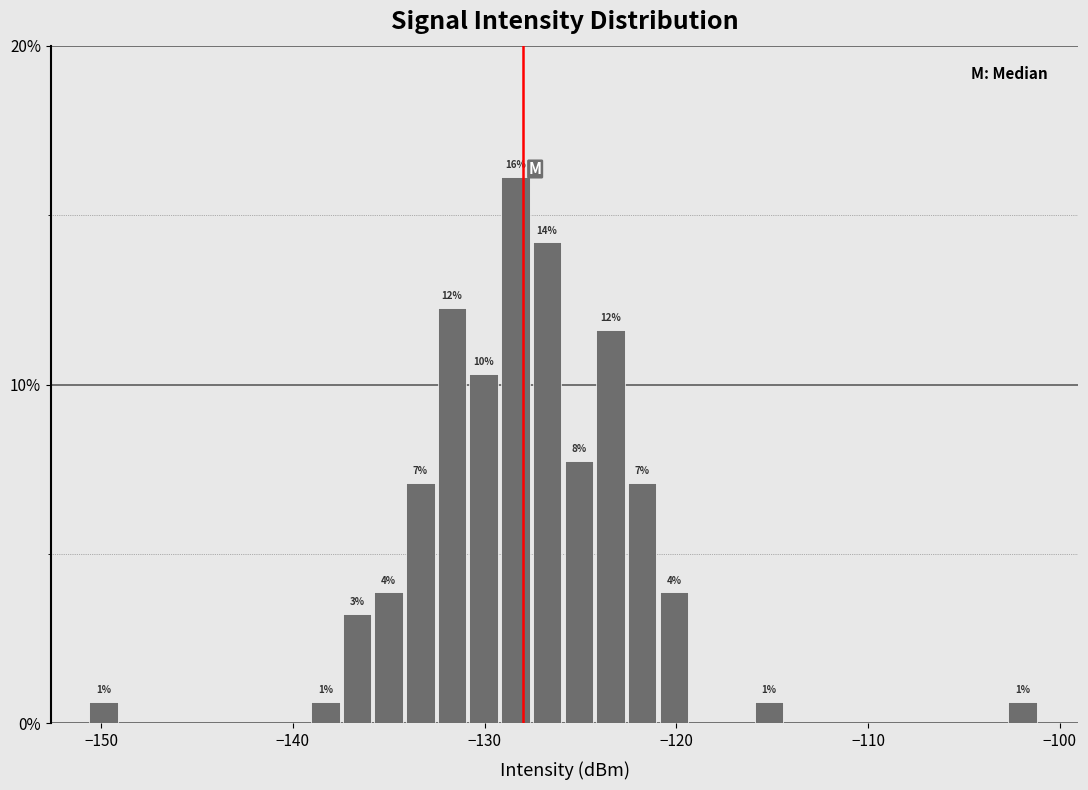

Read against the x-axis, roughly where is the centre of the tallest bar?

-128